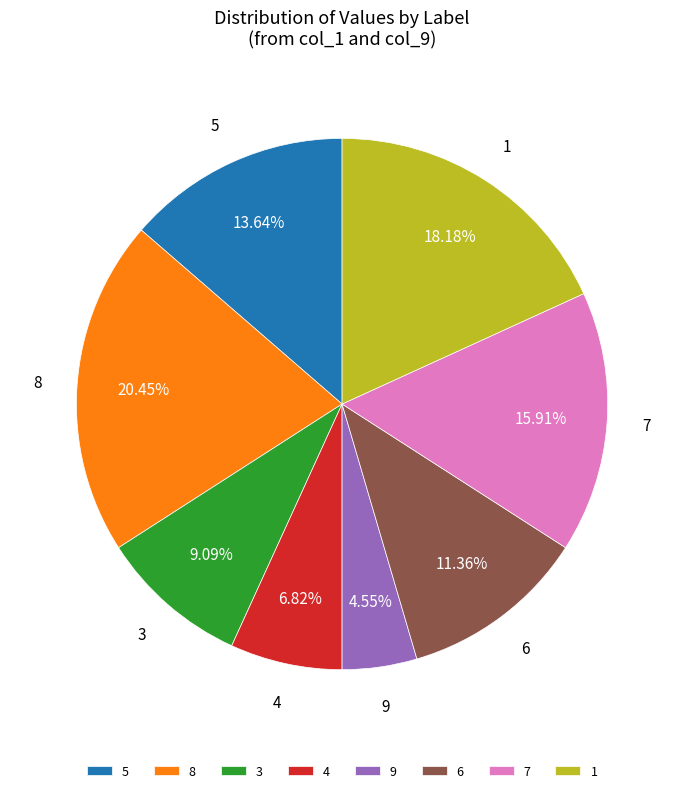

Does 6 represent more than half of the total?

No